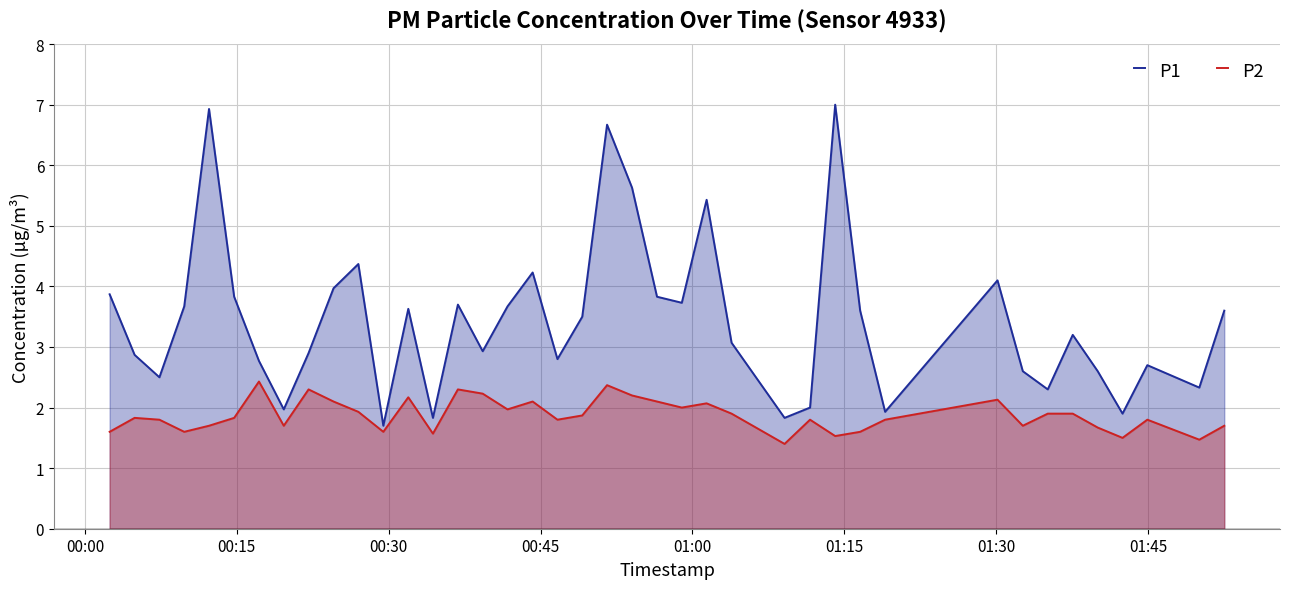

Which series has the widest spread of values?

P1